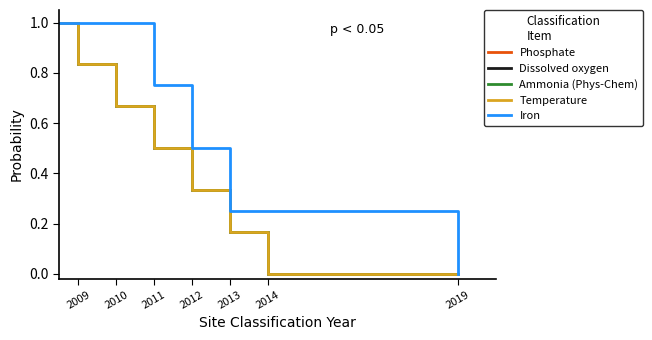

Count the number of data series in this chart.

5